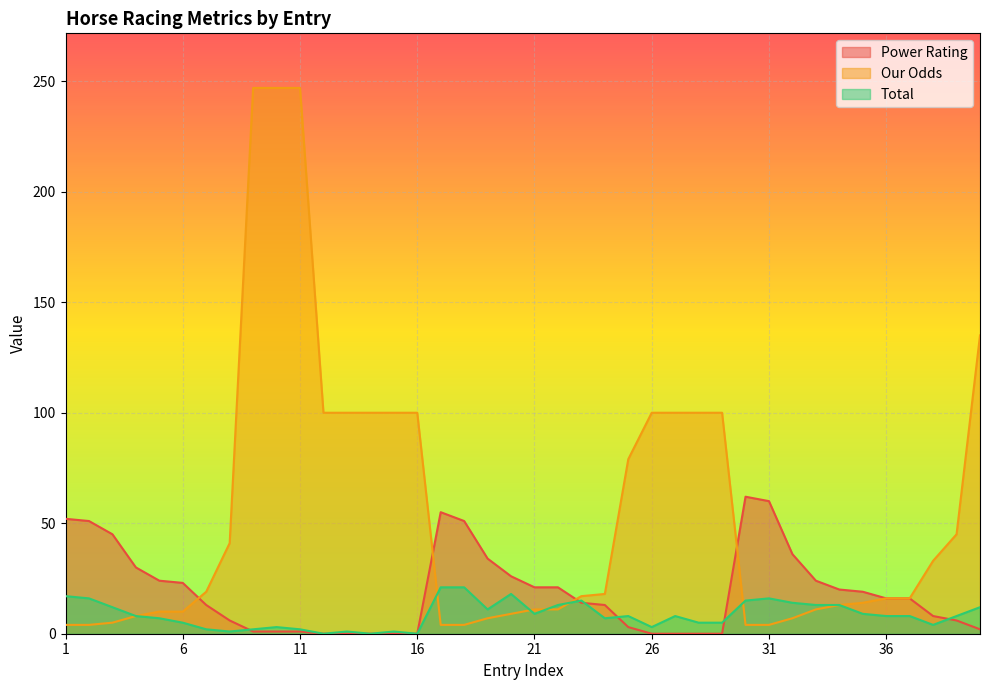

Reading right to left, transcribe all the data shown in this chart.

Power Rating: 40=2	39=6	38=8	37=16	36=16	35=19	34=20	33=24	32=36	31=60	30=62	29=0	28=0	27=0	26=0	25=3	24=13	23=14	22=21	21=21	20=26	19=34	18=51	17=55	16=0	15=0	14=0	13=0	12=0	11=1	10=1	9=1	8=6	7=13	6=23	5=24	4=30	3=45	2=51	1=52
Our Odds: 40=135	39=45	38=33	37=16	36=16	35=14	34=13	33=11	32=7	31=4	30=4	29=100	28=100	27=100	26=100	25=79	24=18	23=17	22=11	21=11	20=9	19=7	18=4	17=4	16=100	15=100	14=100	13=100	12=100	11=247	10=247	9=247	8=41	7=19	6=10	5=10	4=8	3=5	2=4	1=4
Total: 40=12	39=8	38=4	37=8	36=8	35=9	34=13	33=13	32=14	31=16	30=15	29=5	28=5	27=8	26=3	25=8	24=7	23=15	22=13	21=9	20=18	19=11	18=21	17=21	16=0	15=1	14=0	13=1	12=0	11=2	10=3	9=2	8=1	7=2	6=5	5=7	4=8	3=12	2=16	1=17